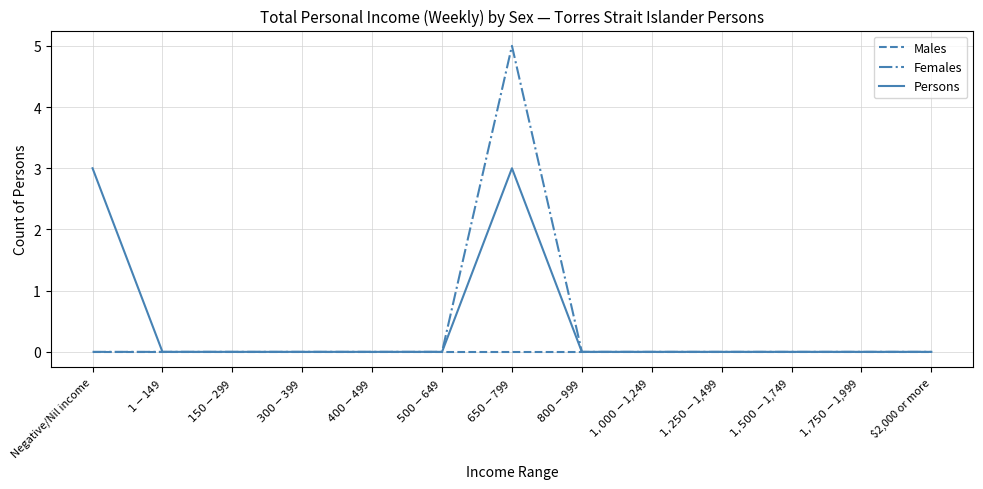

What is the approximate value of Persons at Negative/Nil income?

3